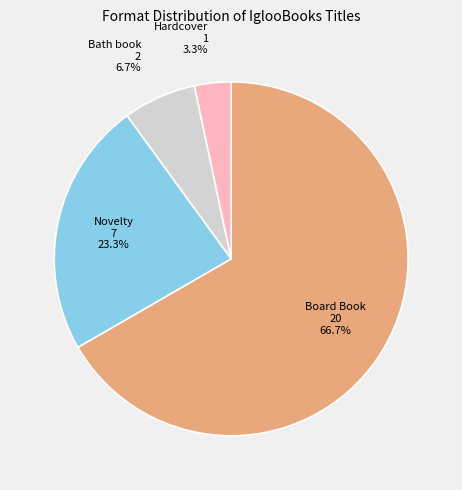

How many segments does this pie chart have?

4